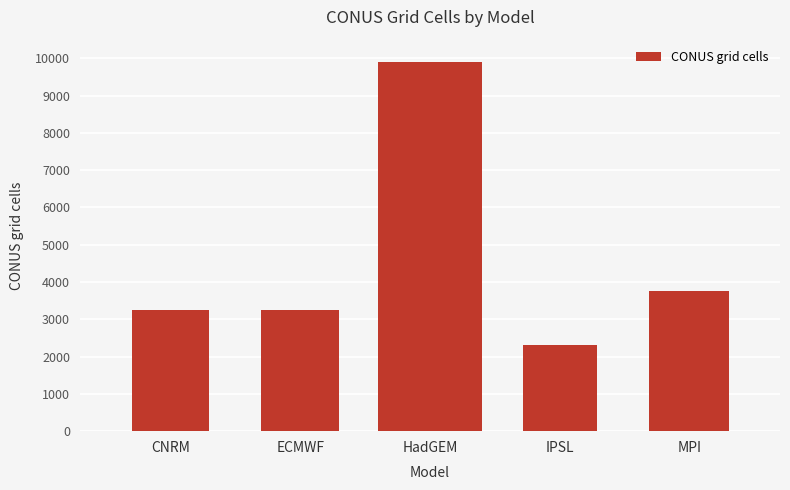

Which label corresponds to the largest value in the chart?

HadGEM